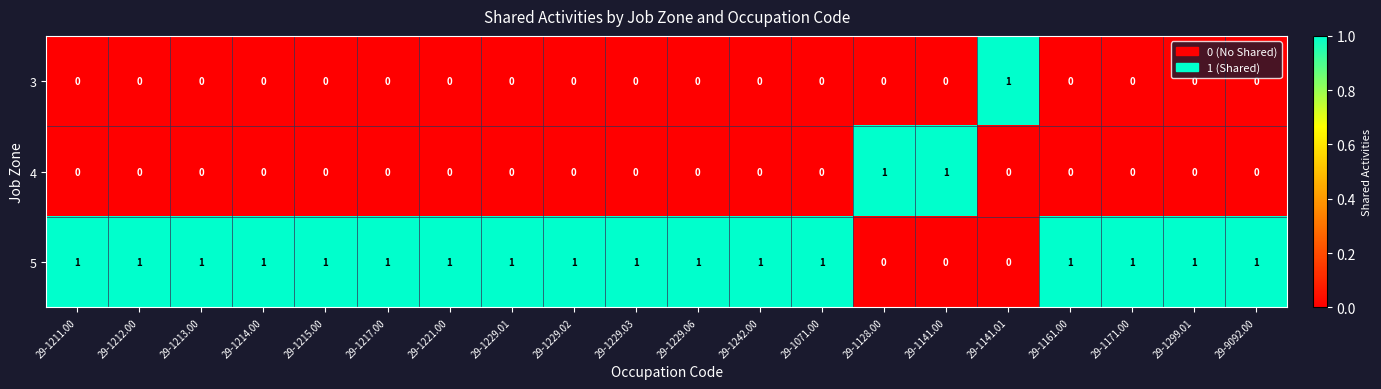

At how many categories does at least one series exceed 0?

20